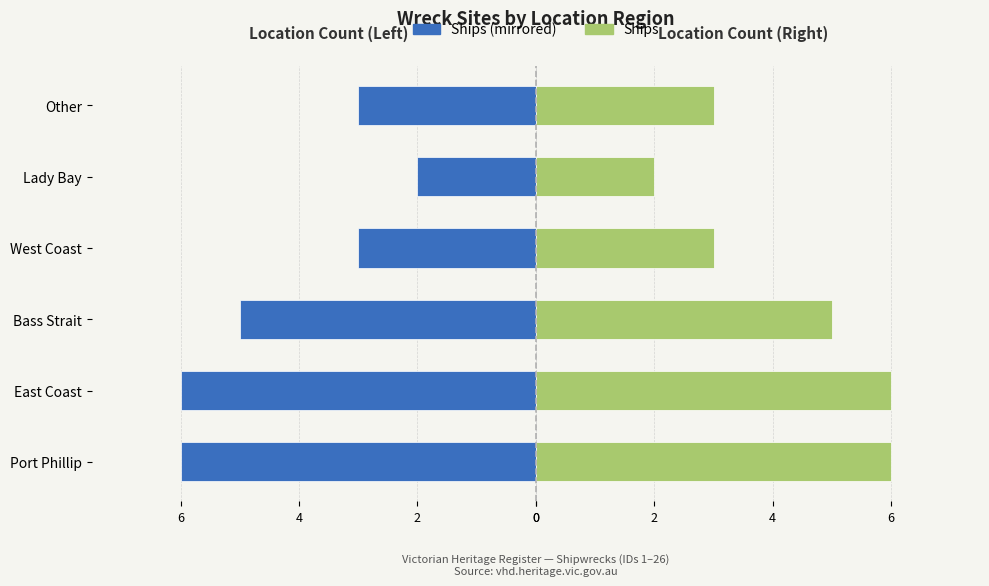

At how many categories does at least one series exceed -1?

6